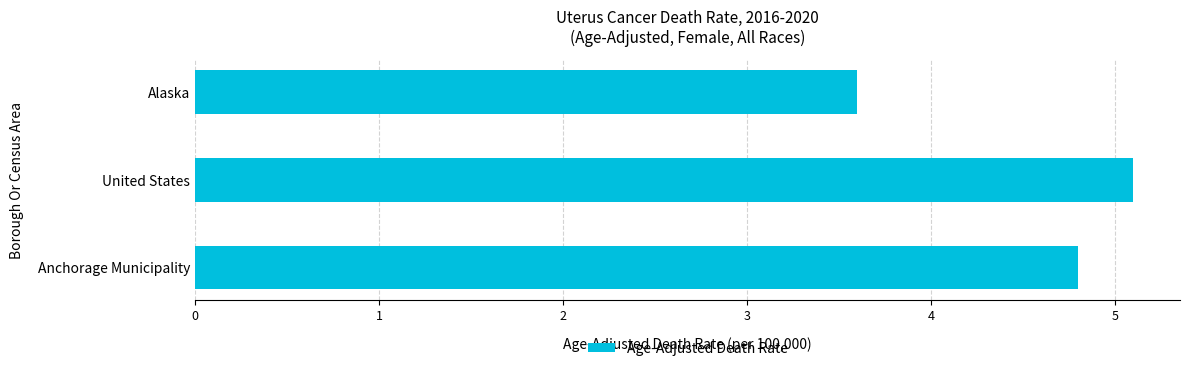

Between Anchorage Municipality and United States, which is larger?

United States